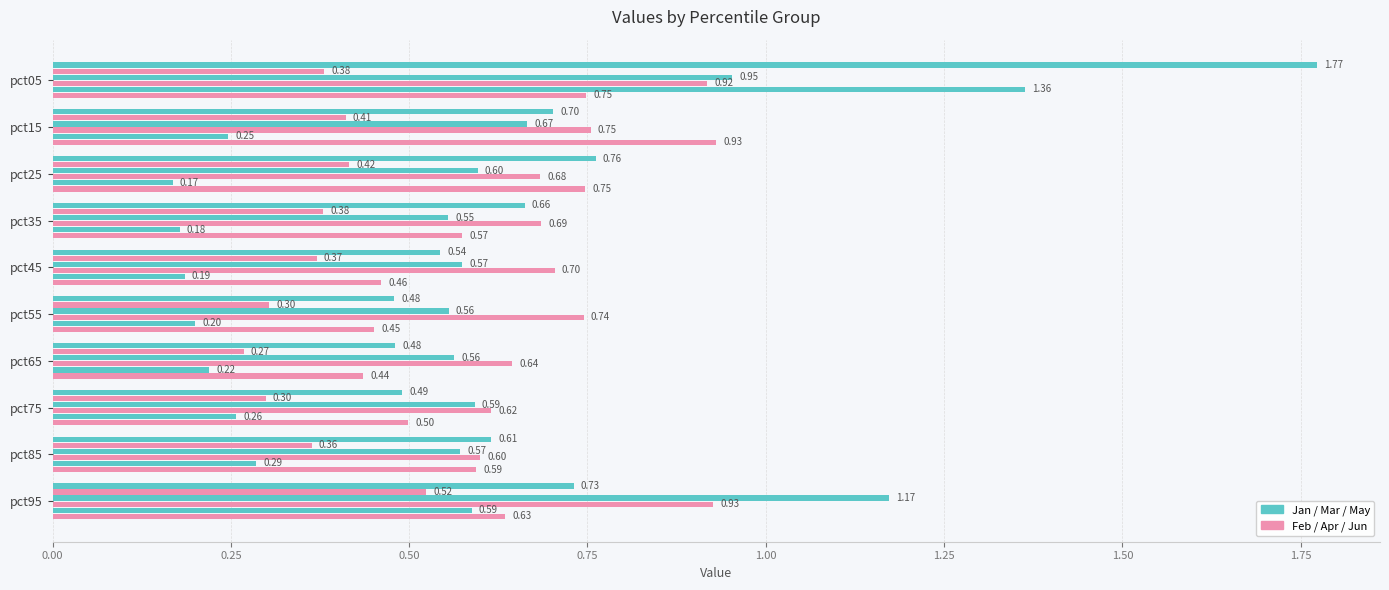

Count the number of categories in the chart.

10